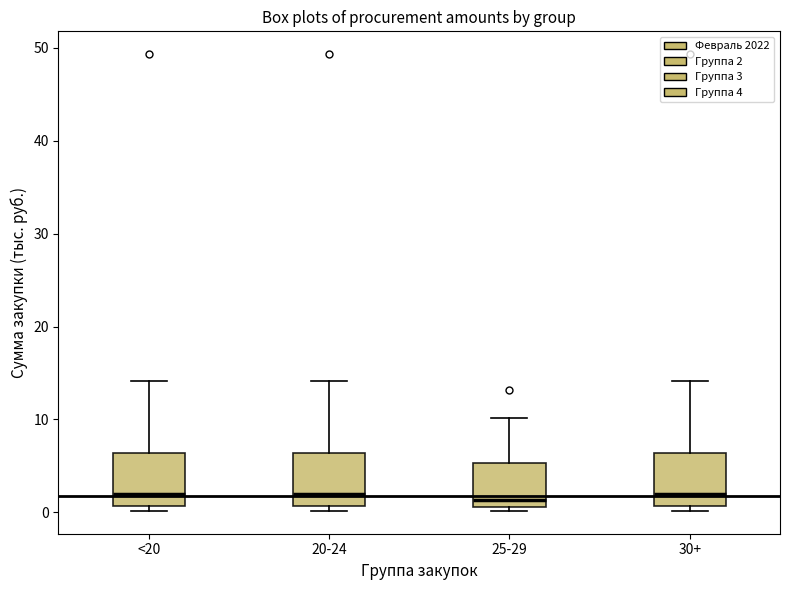

Reading left to right, transcribe this box plot: for each box, give where its median line is, the range the box spans, and where its two whiskers end, as read against the y-axis. The values are not printed on the chart, so give them approximately, as read against the axis.

<20: median 2, box 1 to 6, whiskers 0 to 14
20-24: median 2, box 1 to 6, whiskers 0 to 14
25-29: median 1 (just above the box's lower edge), box 1 to 5, whiskers 0 to 10
30+: median 2, box 1 to 6, whiskers 0 to 14